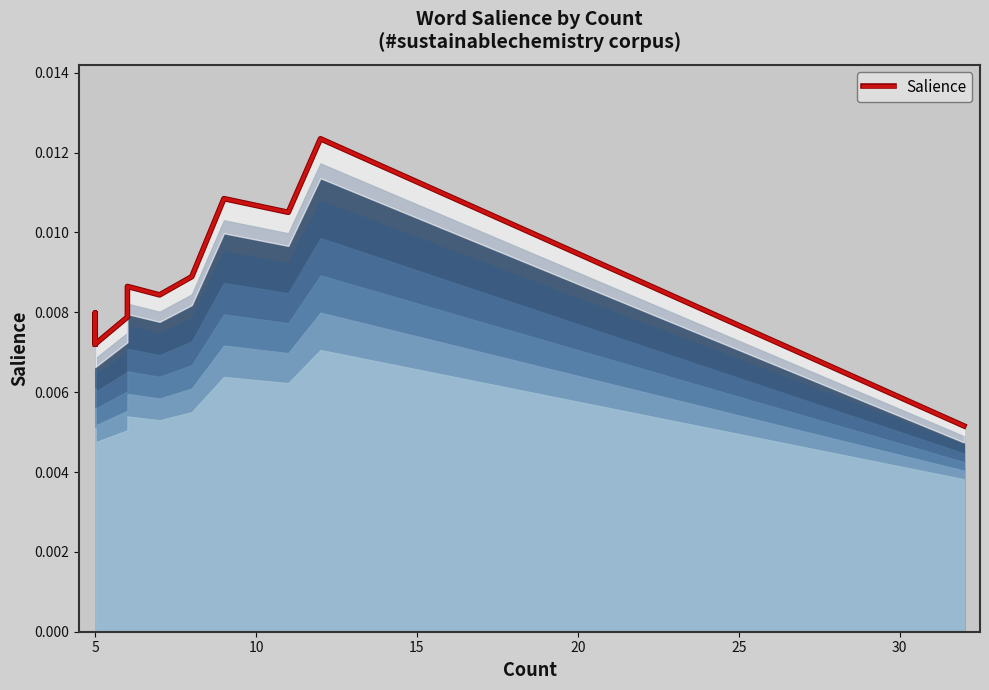

Between 0 and 14, which is larger?

14